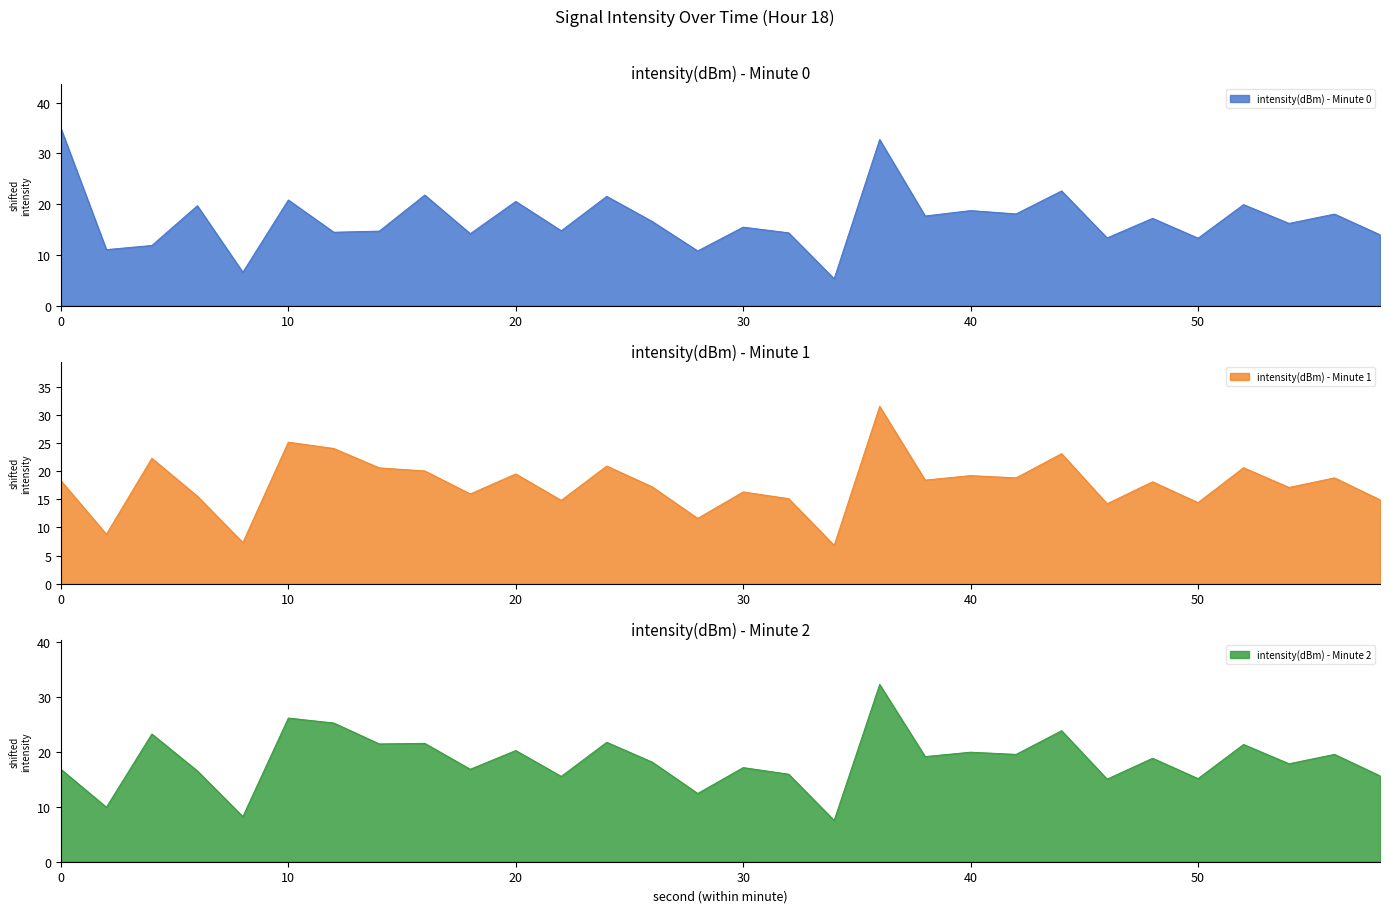

Is it true that intensity(dBm) - Minute 0 equals 13.0 at 0?

False